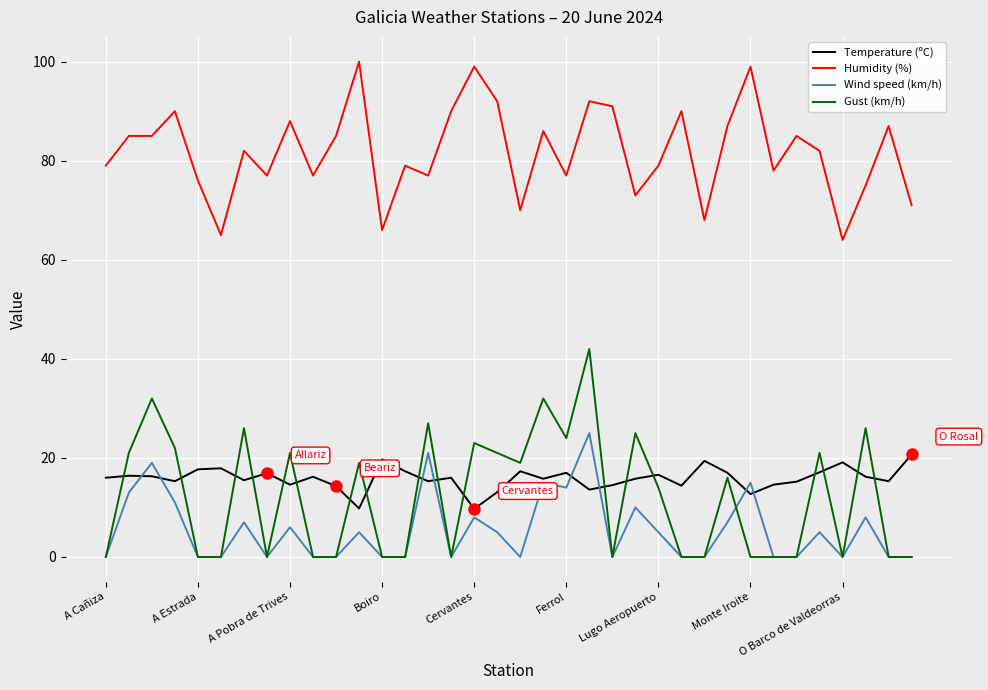

How many series are shown in this chart?

4